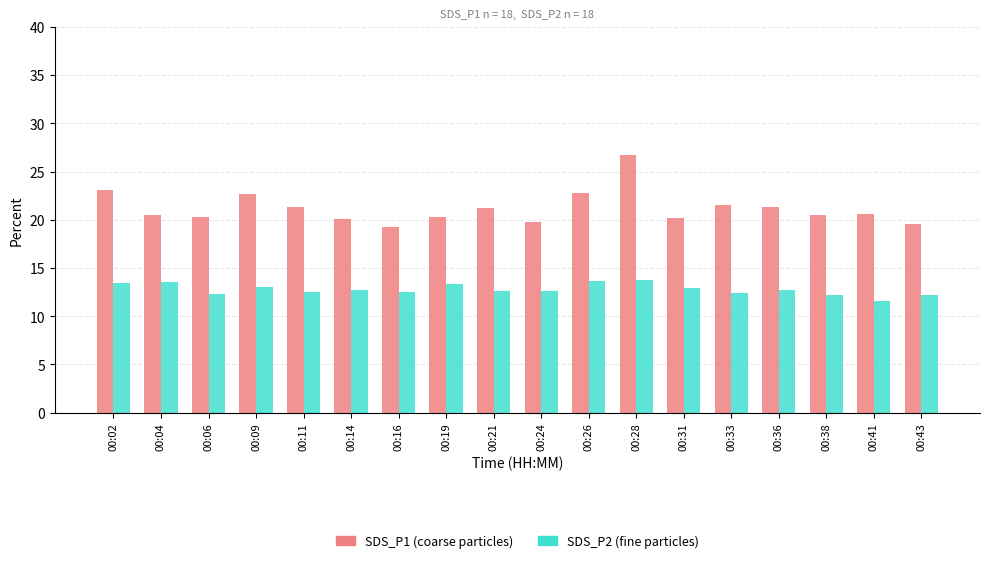

What is the spread (max minus min) of values at 00:24?

7.1